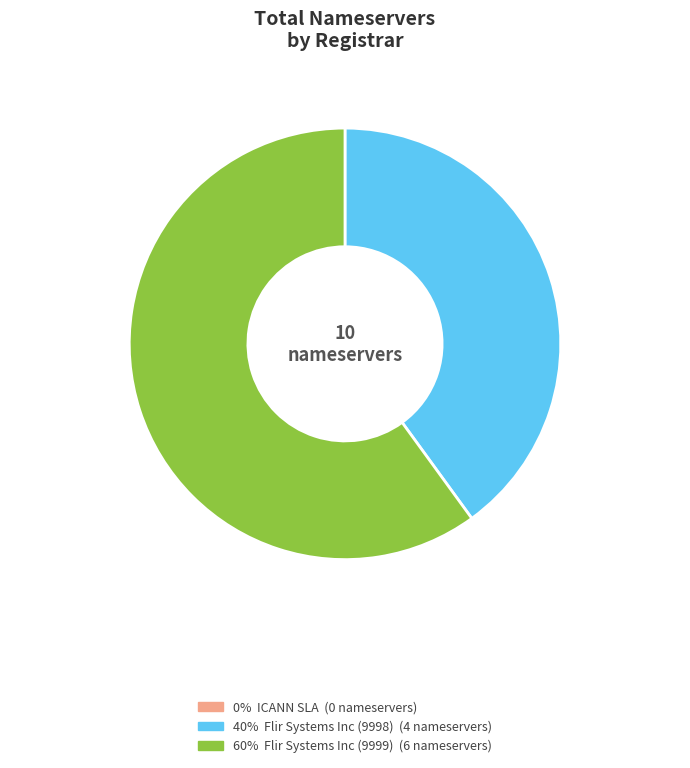

Does any single category account for the majority?

Yes